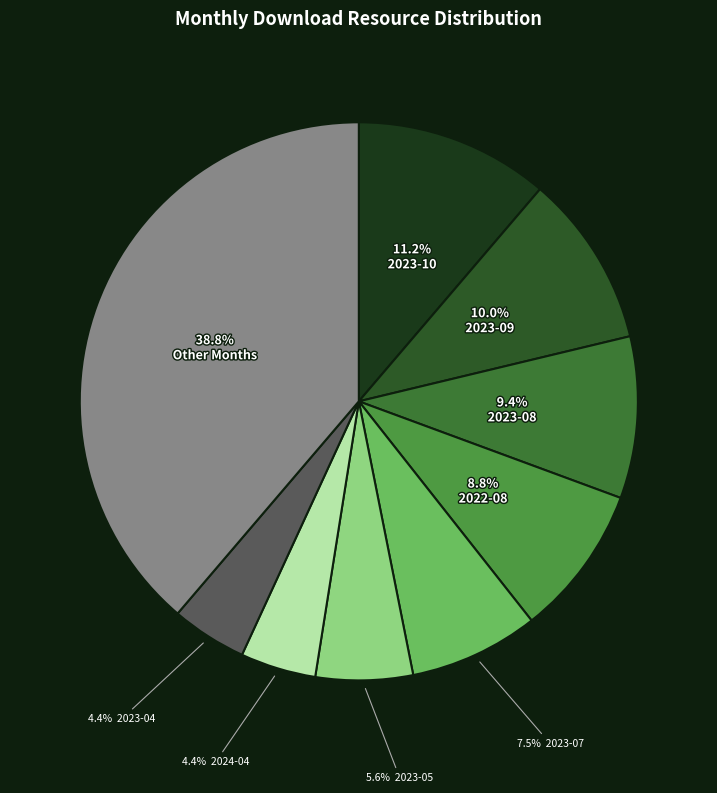

How many slices are in this pie chart?

9